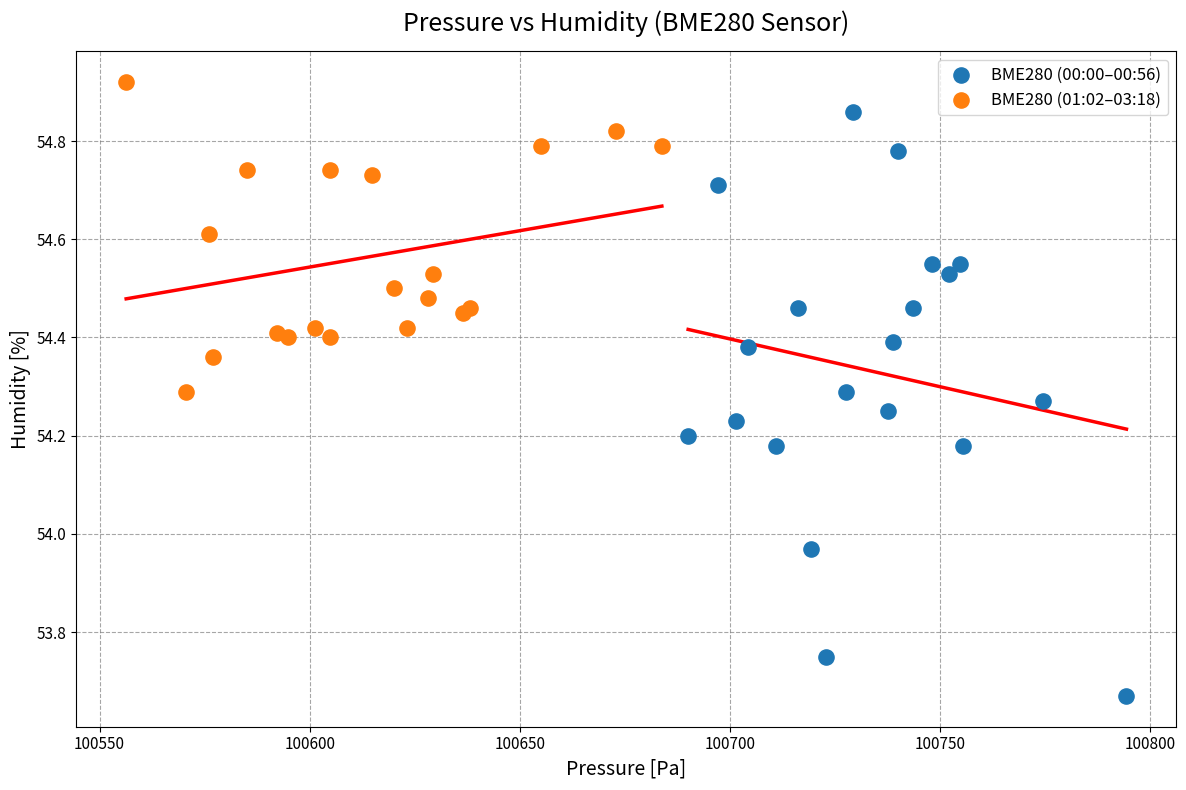

Which series contains the highest Y value?

BME280 (01:02–03:18)